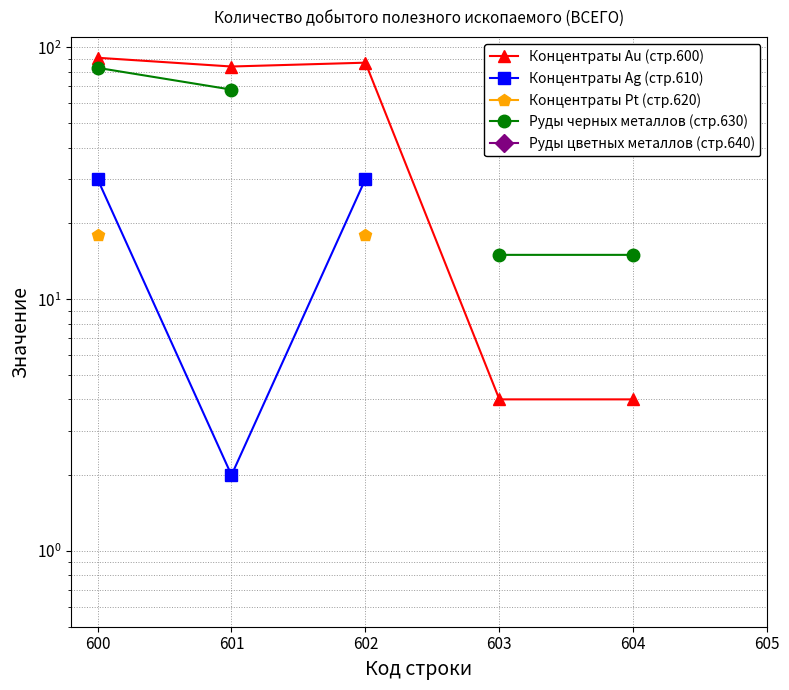

Rank the series by their maximum value, from highest to lowest.

Концентраты Au (стр.600), Руды черных металлов (стр.630), Концентраты Ag (стр.610), Руды цветных металлов (стр.640), Концентраты Pt (стр.620)